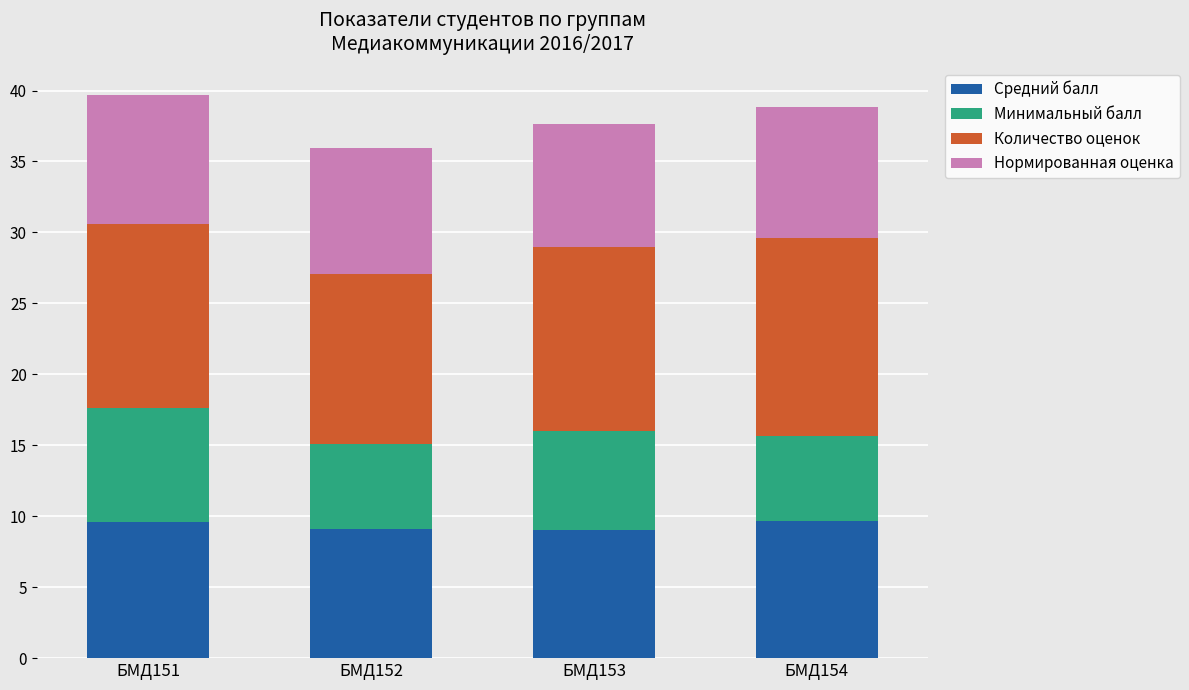

What is the minimum value for Средний балл?

9.0